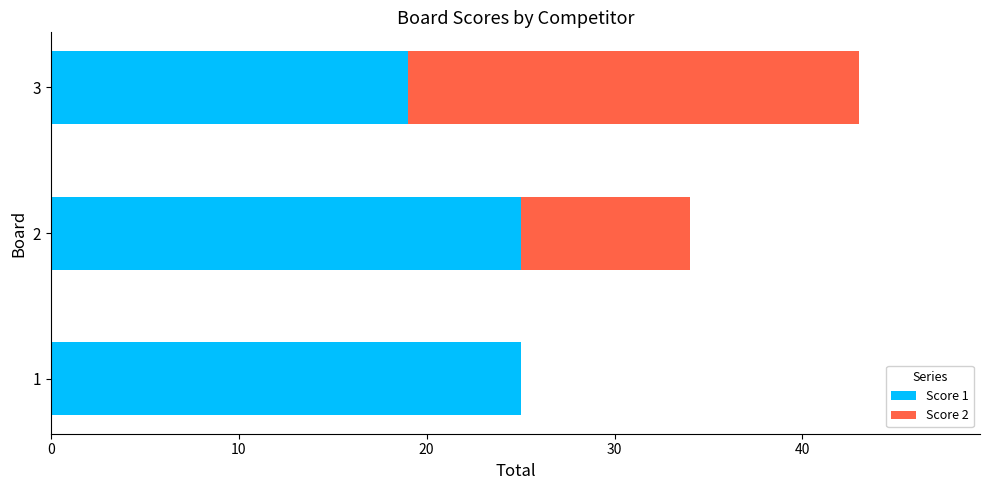

What is the approximate value of Score 1 at 1?

25